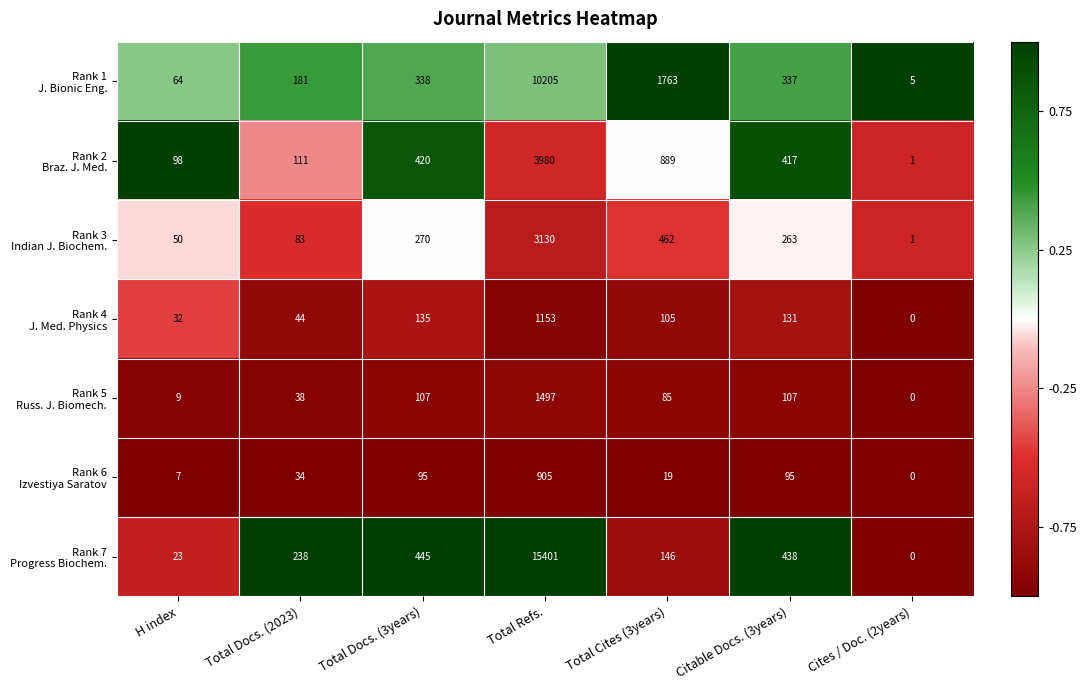

At which category is the sum across all series the highest?

Total Refs.